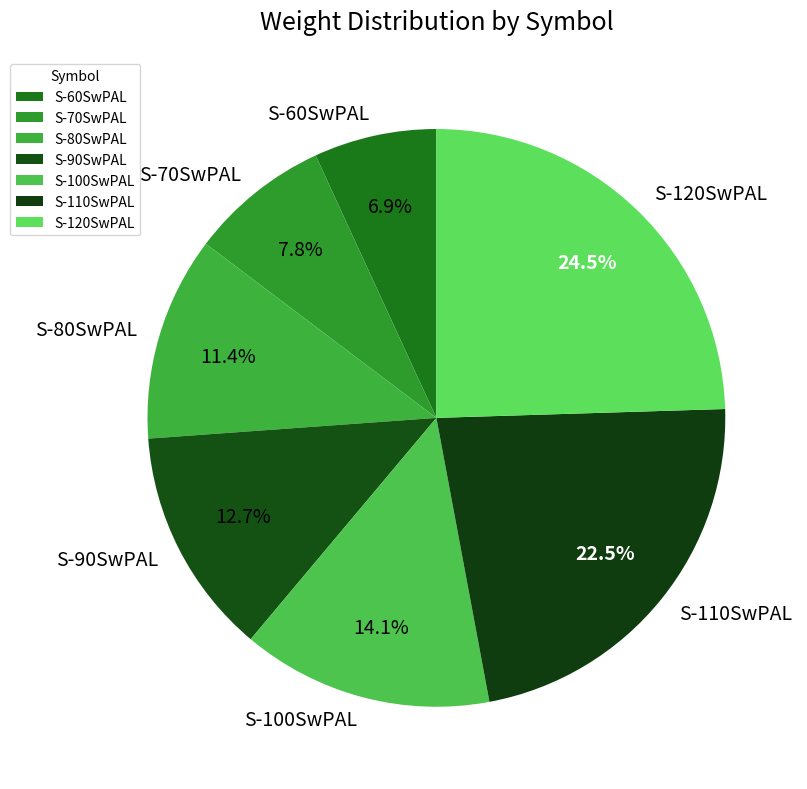

What is the ratio of the value at S-70SwPAL to the value at S-60SwPAL?

1.1